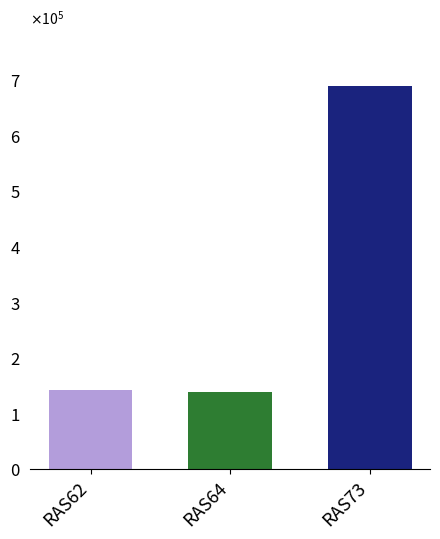

Between RAS73 and RAS62, which is larger?

RAS73